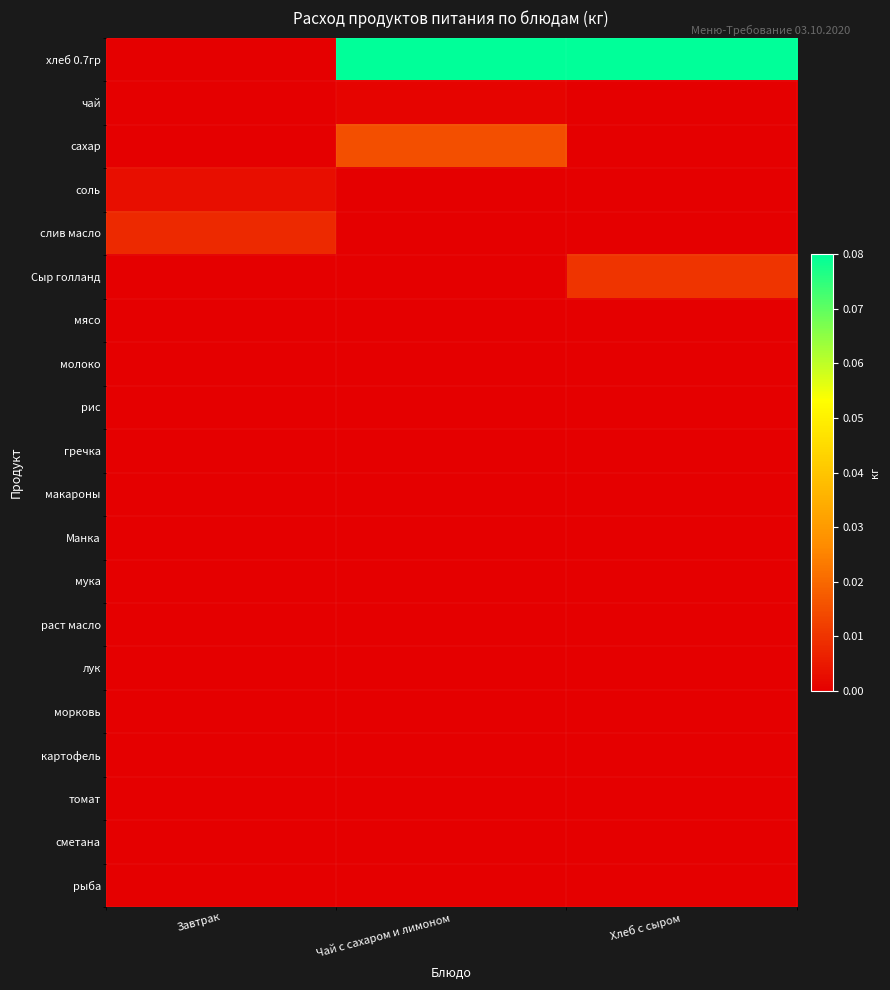

What is the spread (max minus min) of values at Хлеб с сыром?

0.1